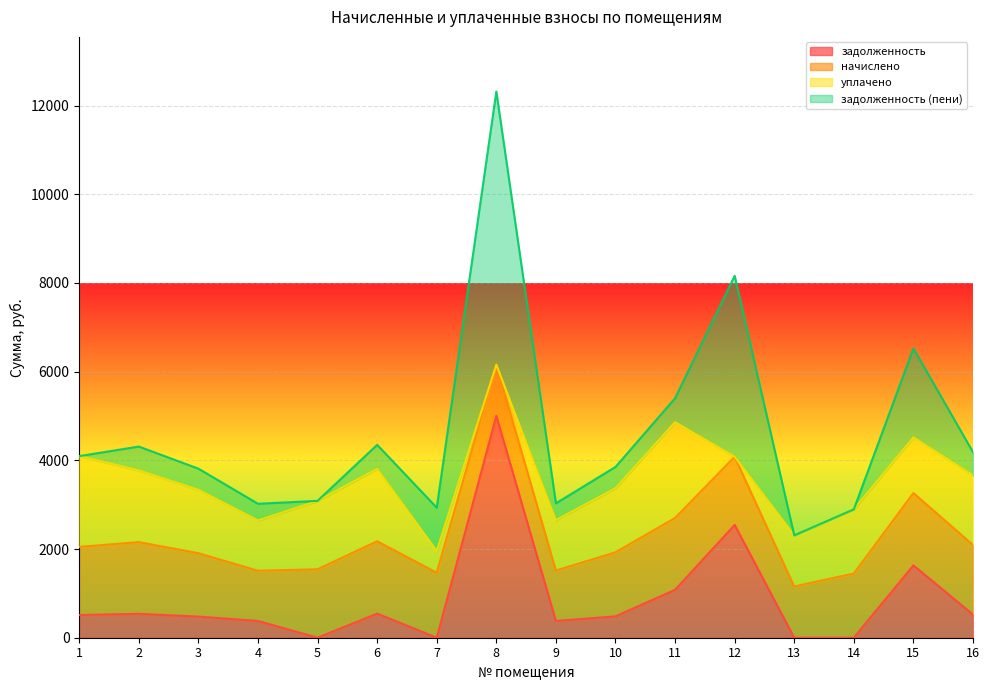

Between which two adjacent categories do уплачено and начислено first intersect?

11 and 12